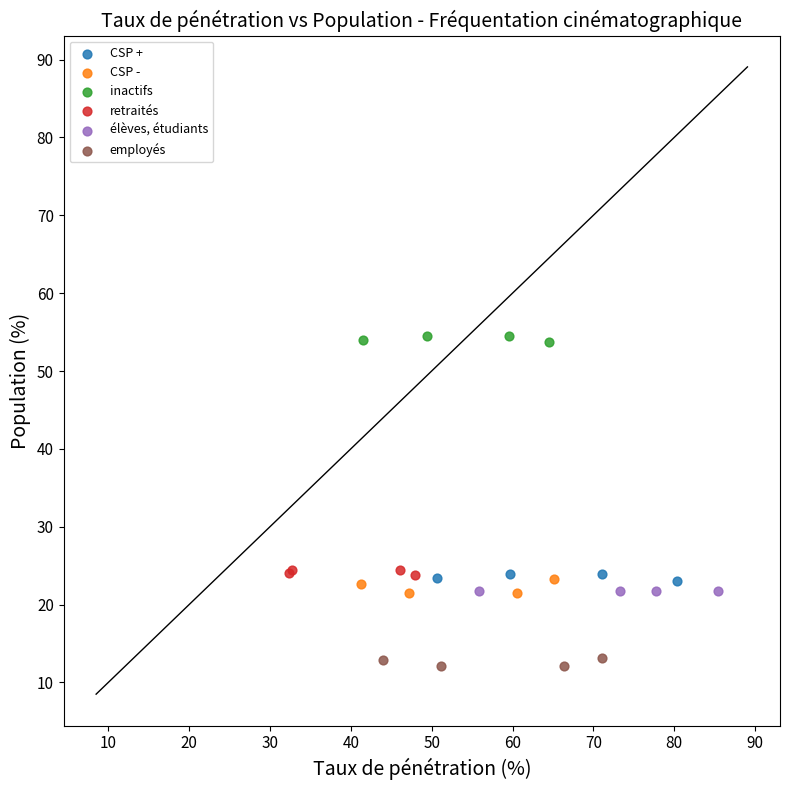

Which series reaches the maximum Y coordinate?

inactifs